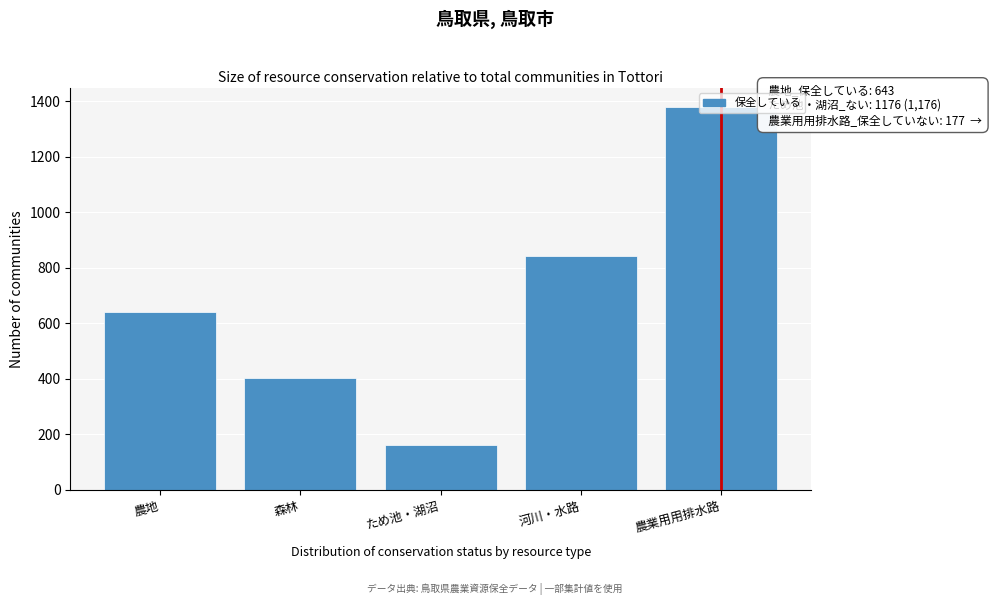

Which has a higher value, 河川・水路 or 農業用用排水路?

農業用用排水路